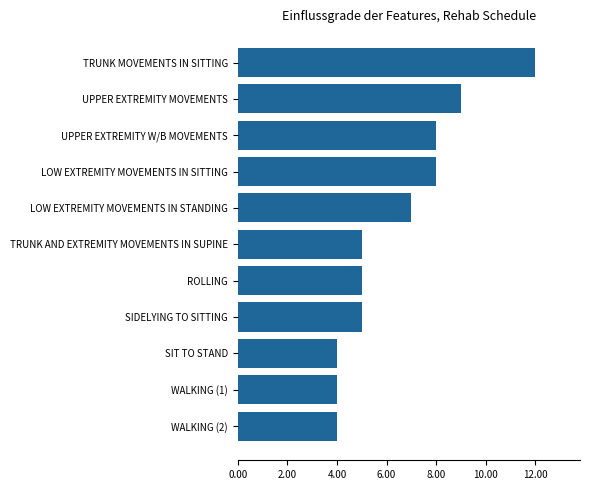

How many values are between 4 and 8?

9